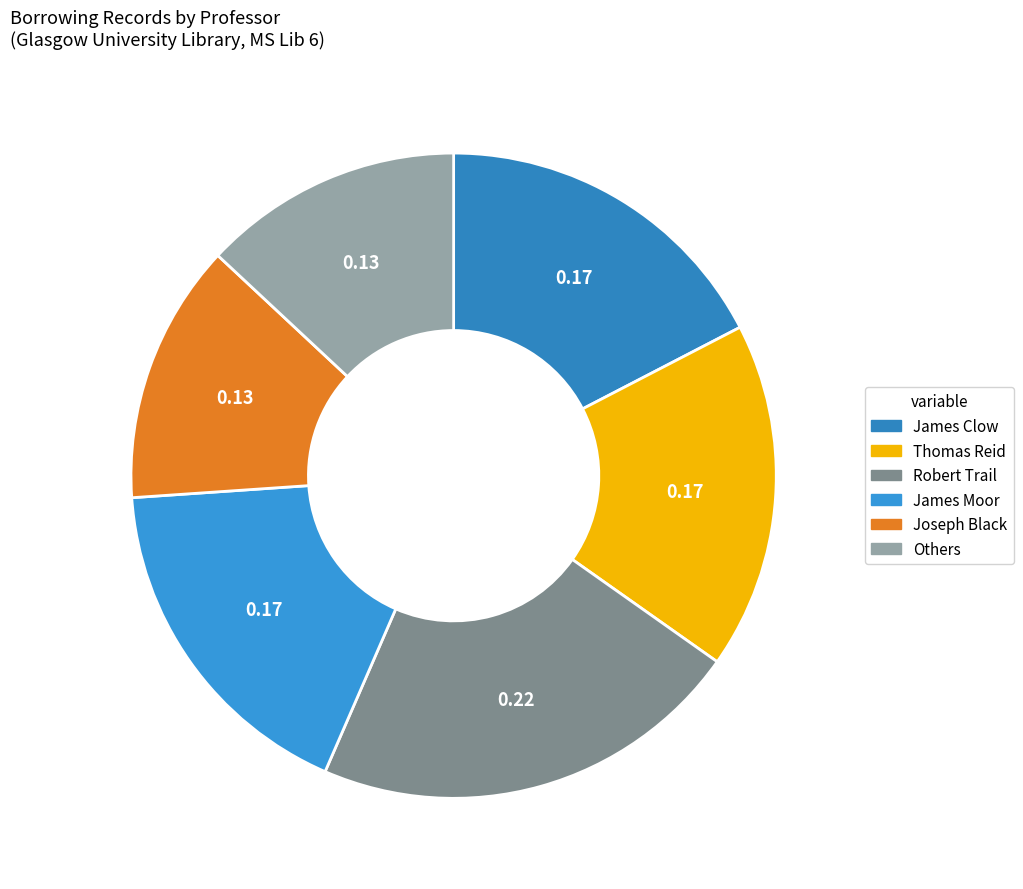

How many slices are in this pie chart?

6